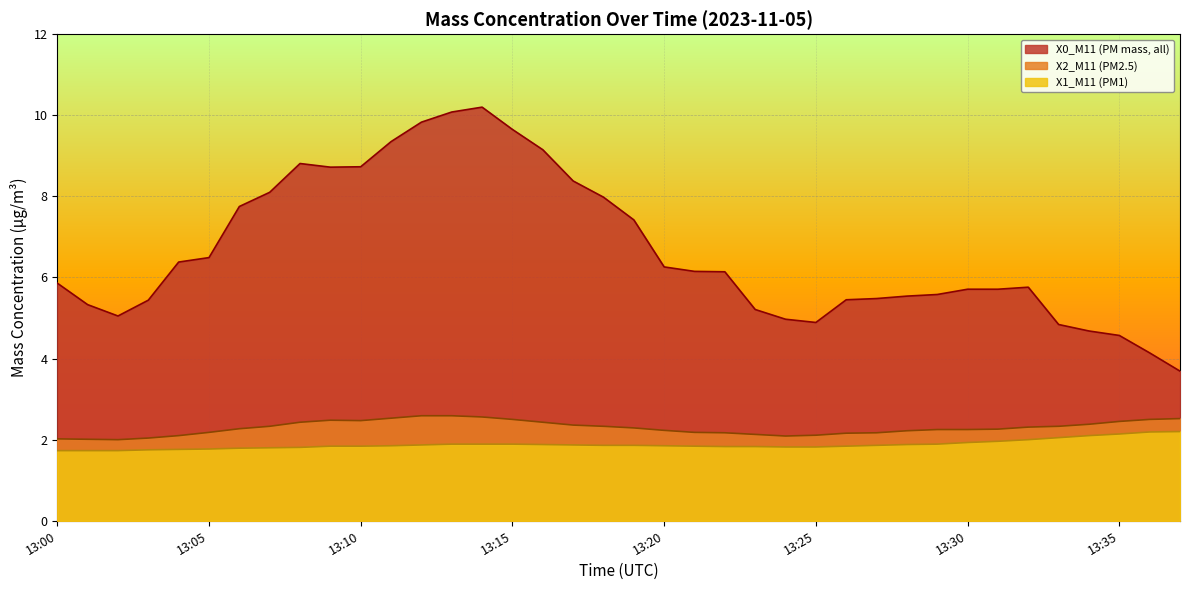

What is the maximum value for X0_M11 (PM mass, all)?

10.2